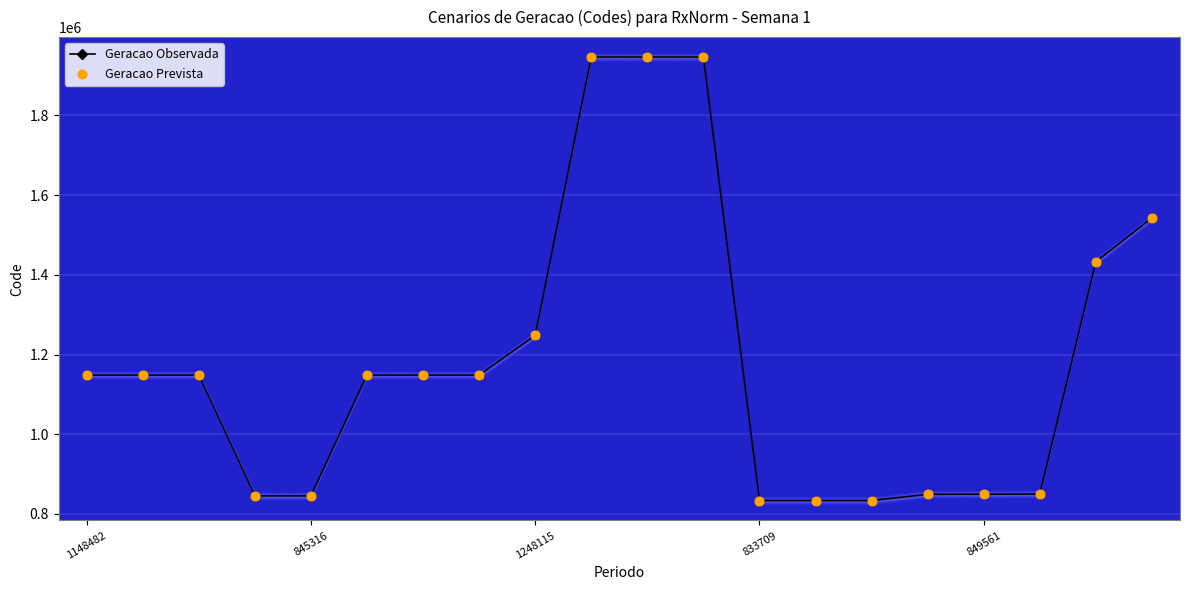

What are all the series names shown in the legend?

Geracao Observada, Geracao Prevista